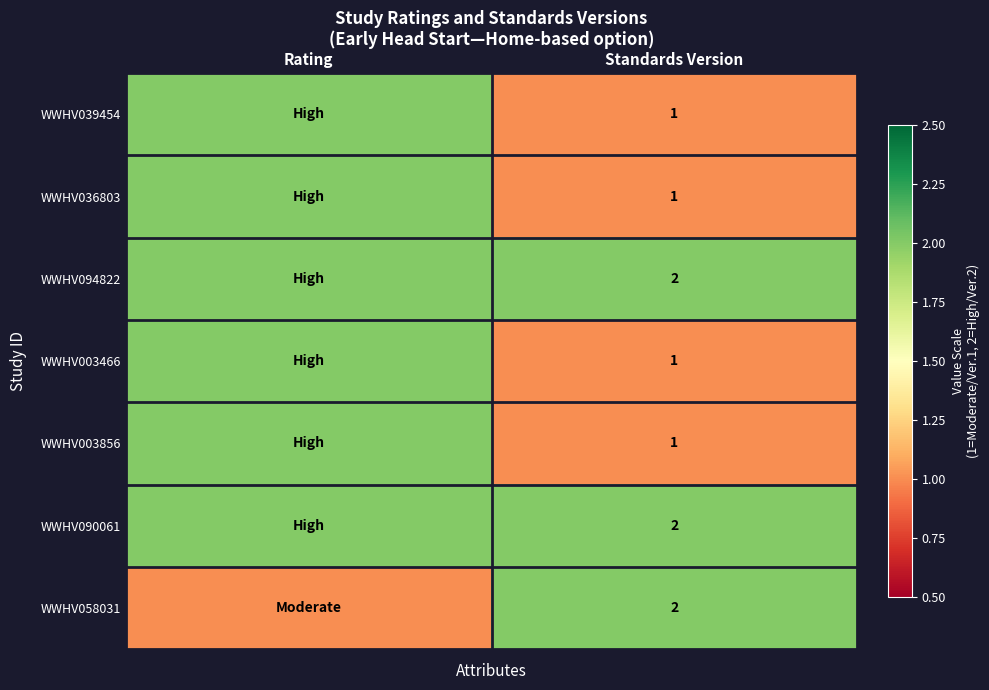

True or false: WWHV036803 has a value of 1 at Standards Version.

True